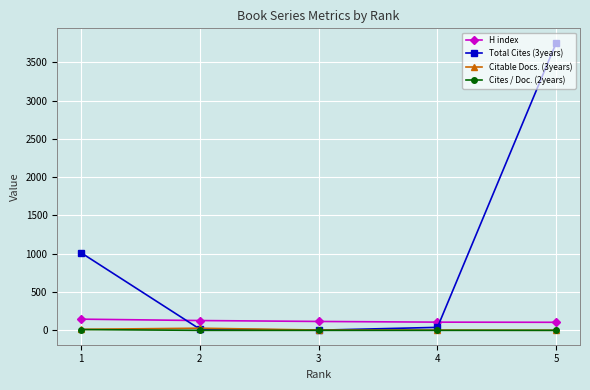

Count the number of categories in the chart.

5